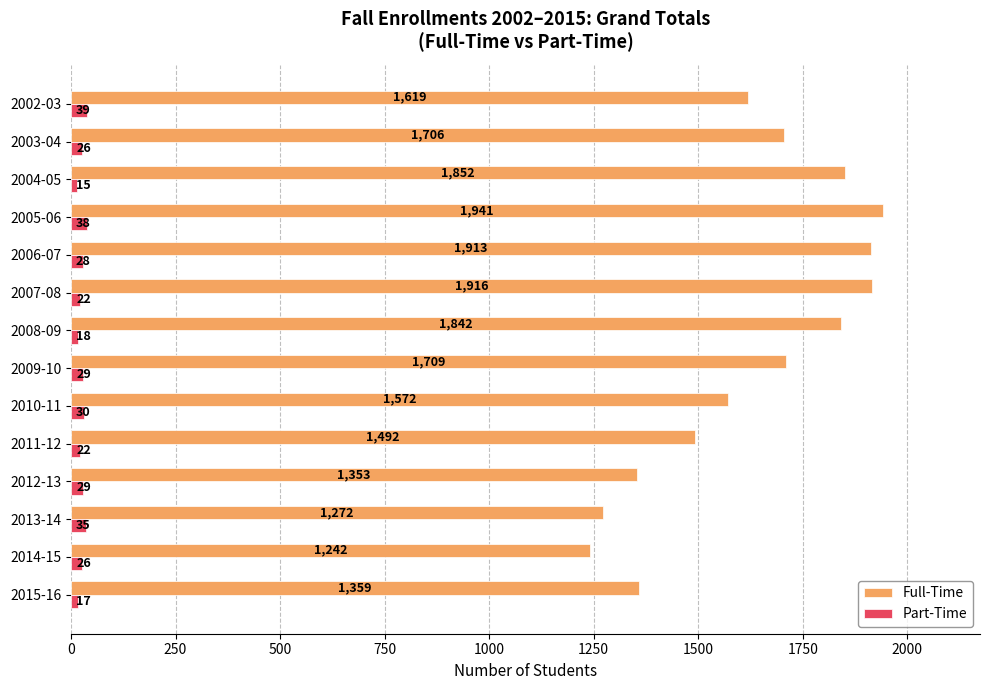

At which label does Full-Time reach its minimum?

2014-15